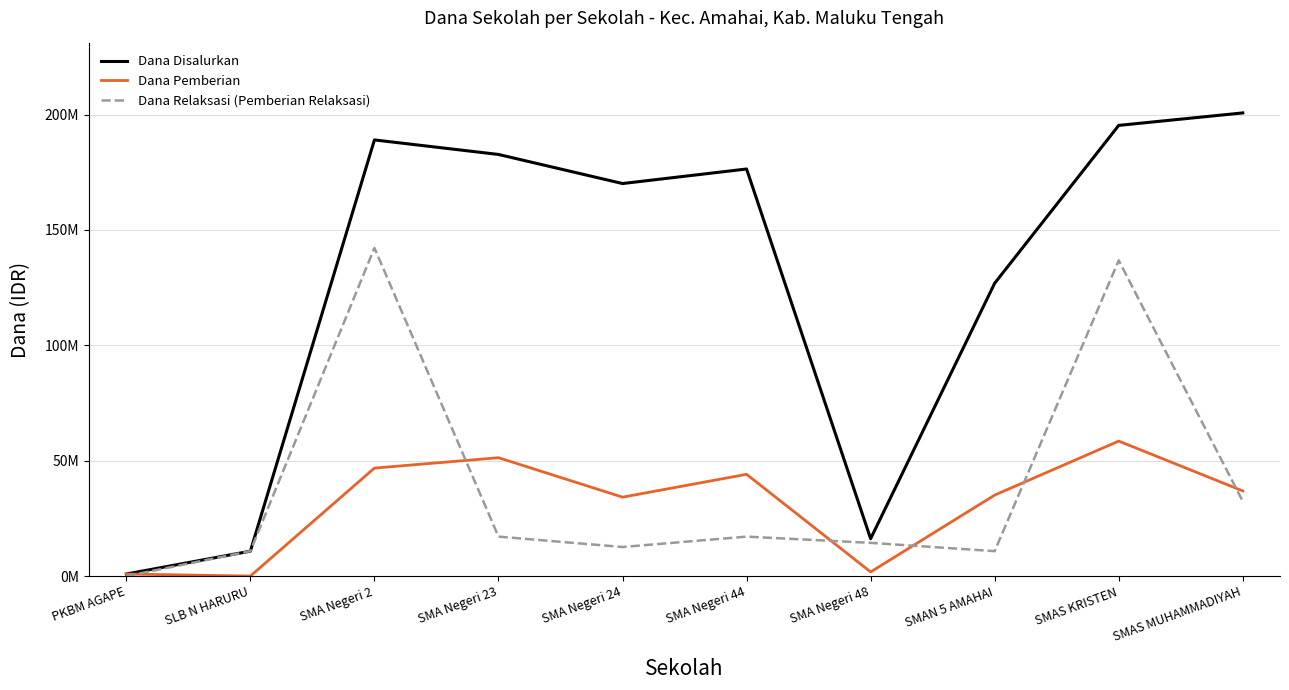

Which category has the highest value across all series?

SMAS MUHAMMADIYAH